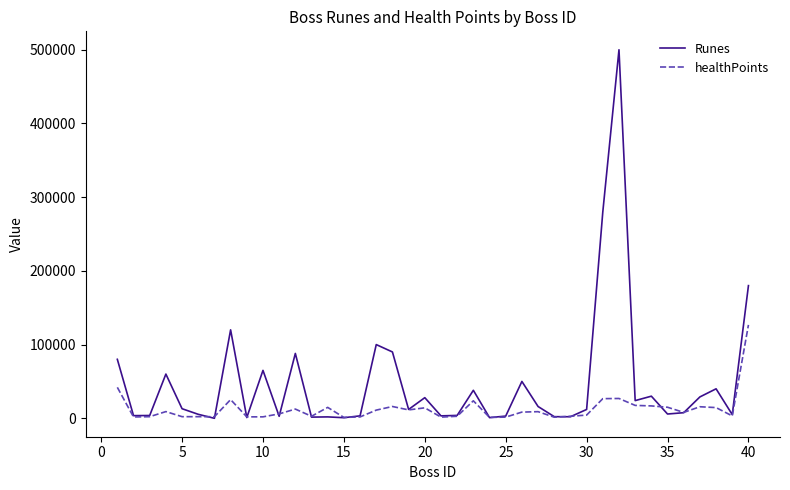

At how many categories does at least one series exceed 433019?

1